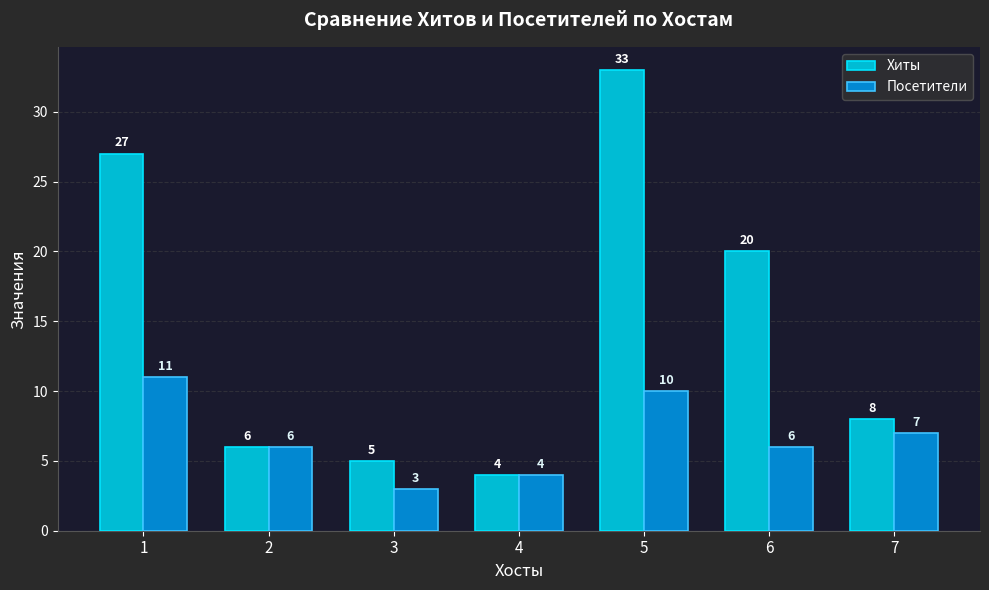

The value of Хиты at 2 is 9. True or false?

False